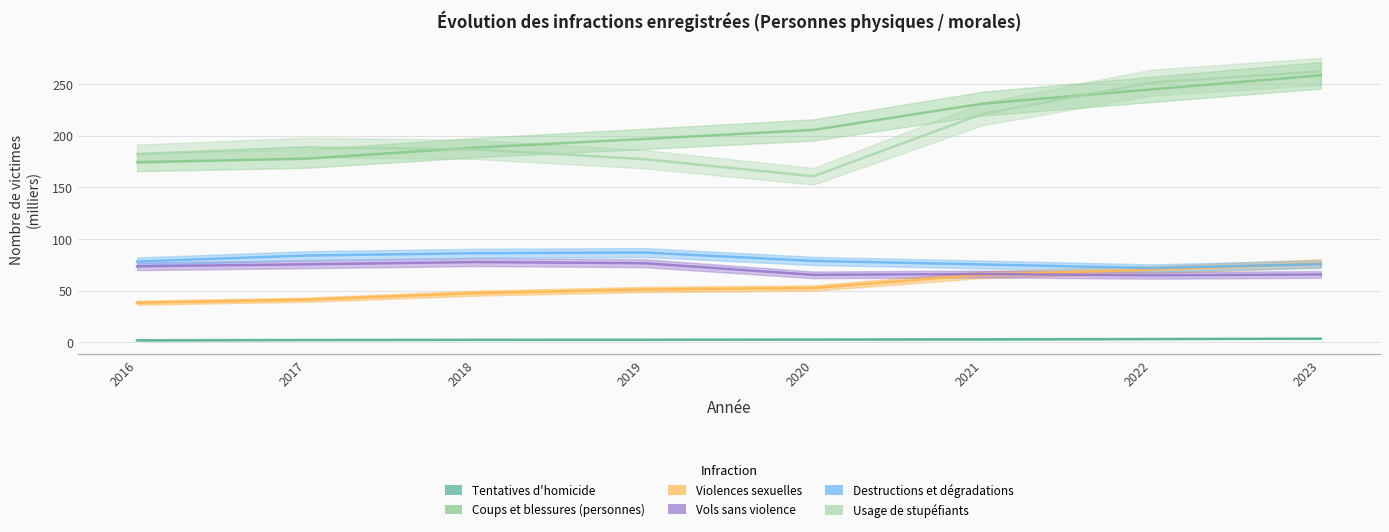

What is the minimum value shown in the chart?

1.9